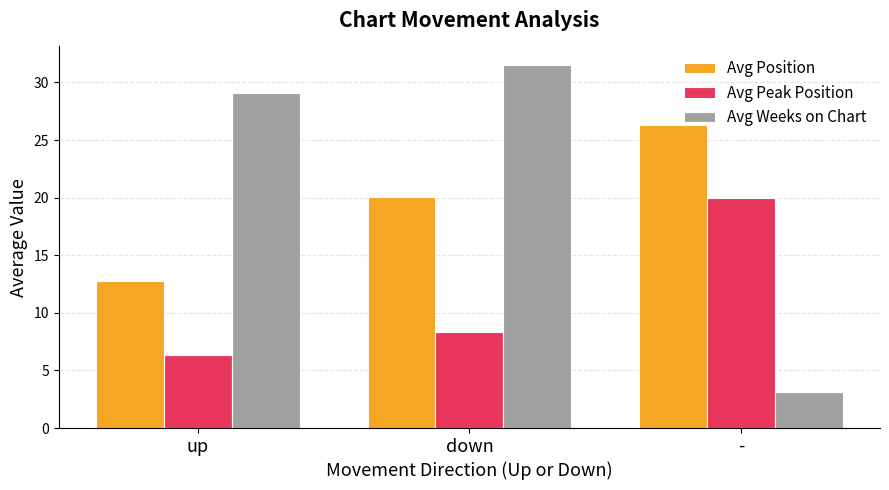

Is the value of Avg Position at up greater than the value of Avg Weeks on Chart at -?

Yes